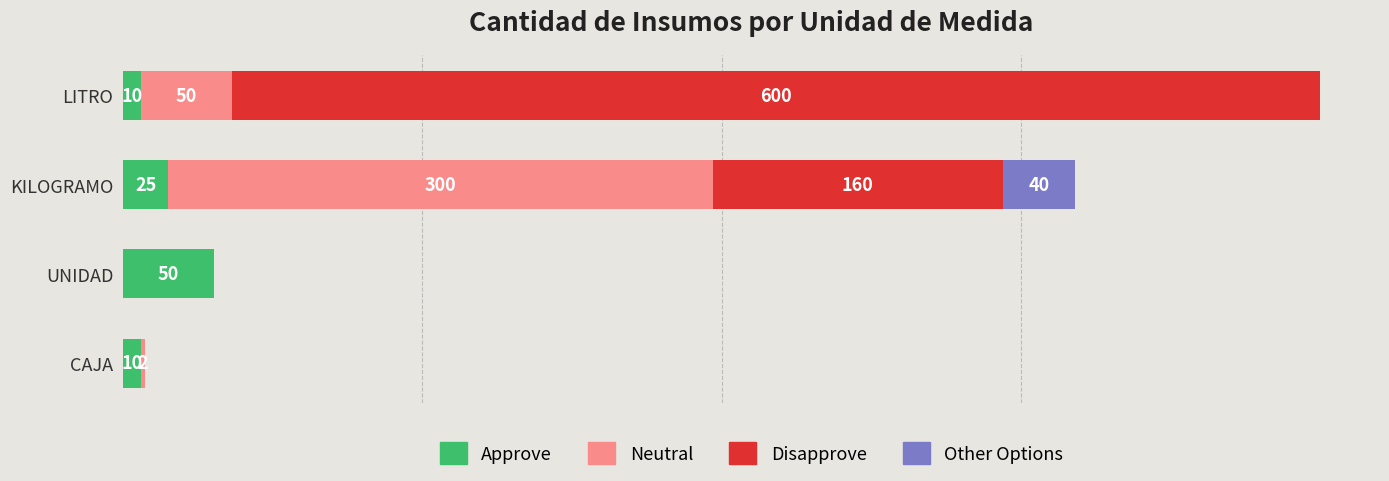

Which category has the highest value in the Approve series?

UNIDAD